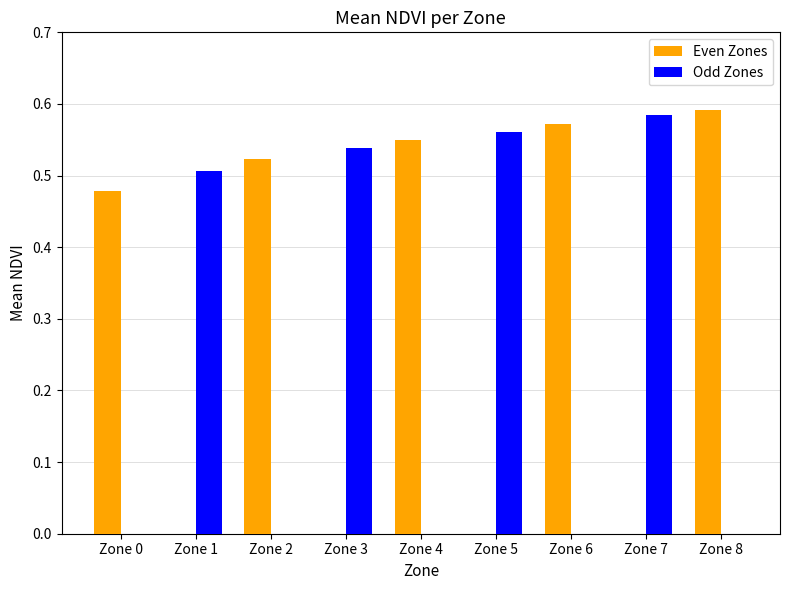

Are the bars horizontal?

No